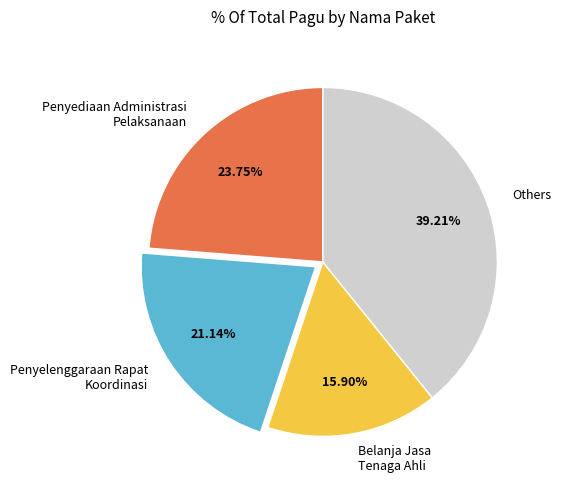

Is the sum of Penyelenggaraan Rapat Koordinasi and Others greater than half?

Yes